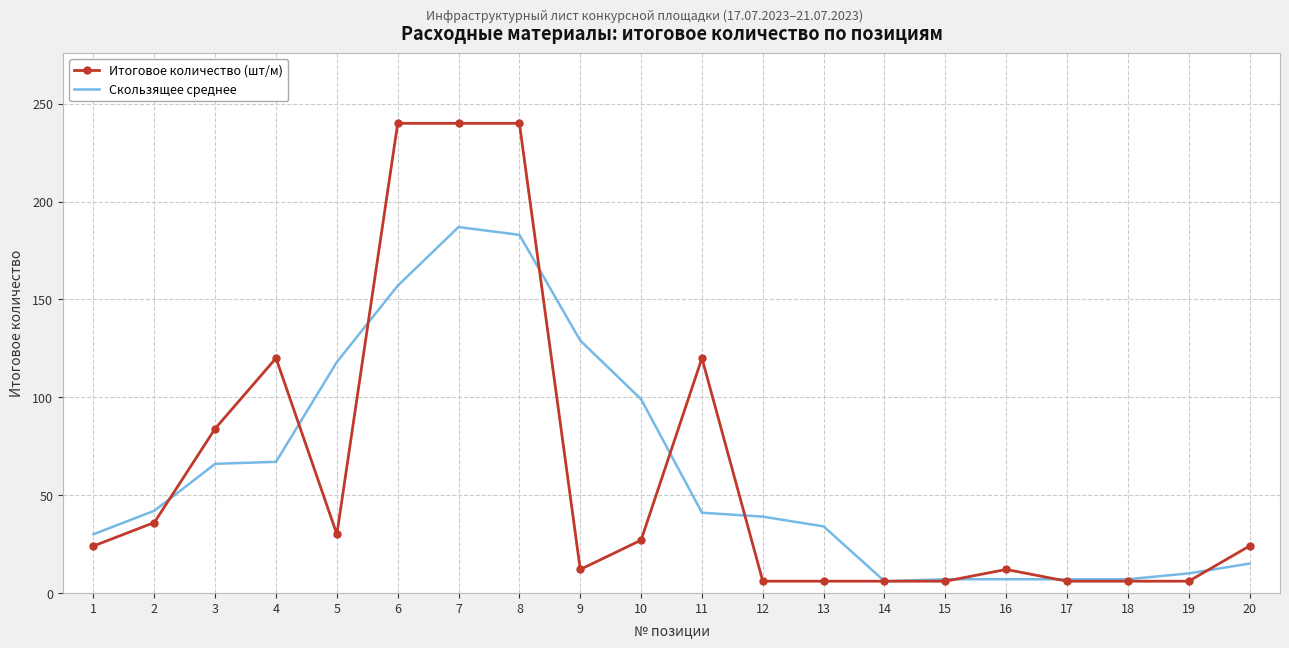

Which series has the widest spread of values?

Итоговое количество (шт/м)